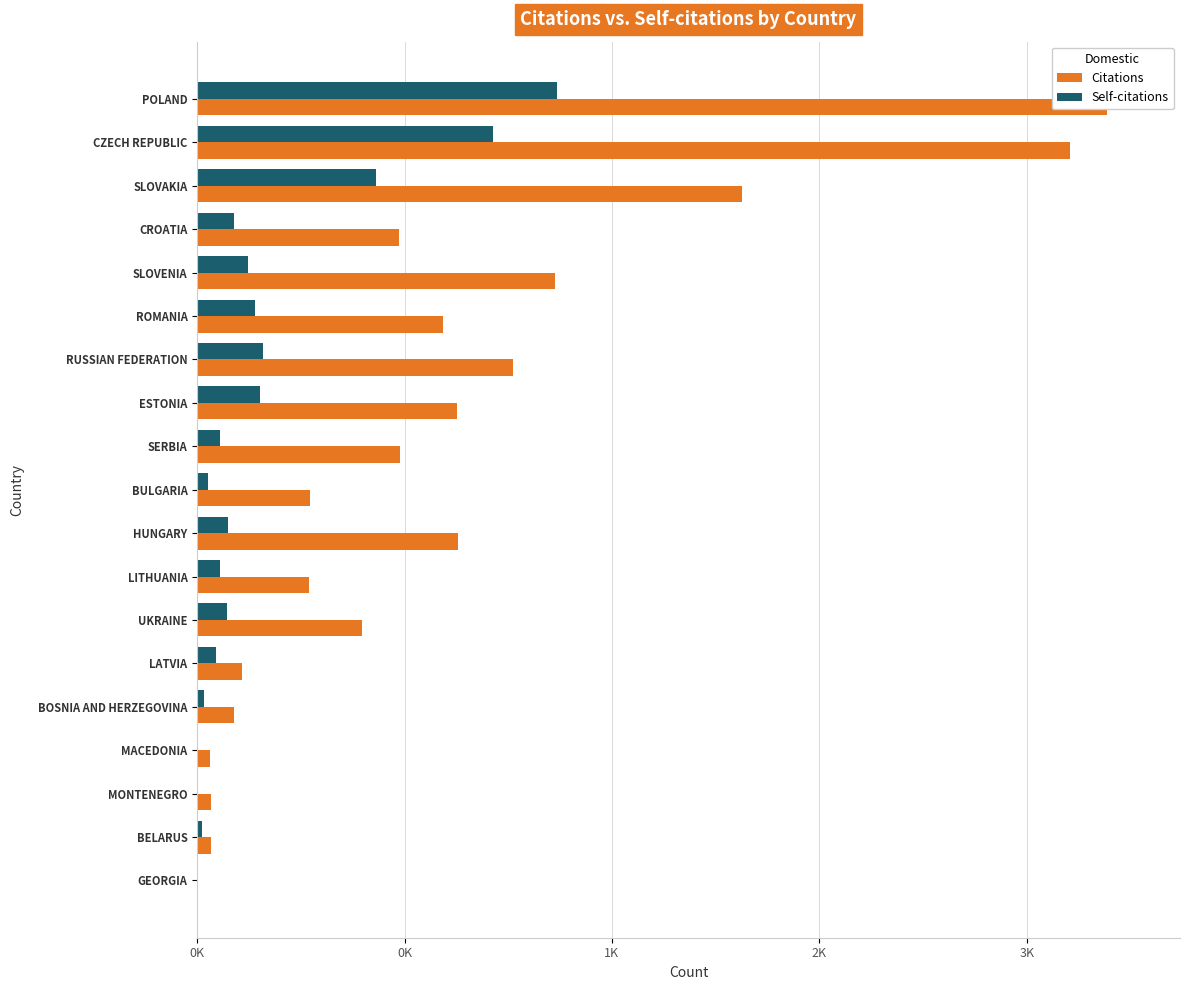

How many data points in Self-citations are above 109?

9